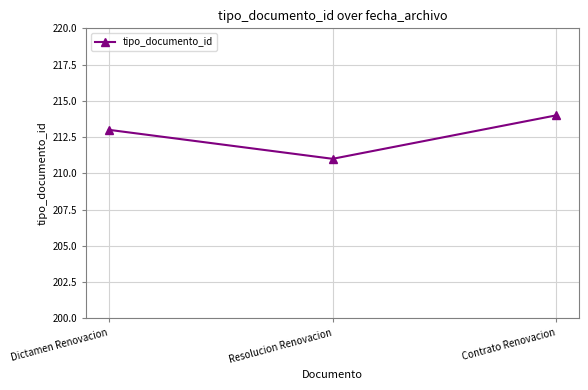

What is the label of the 3rd point from the right?

Dictamen Renovacion